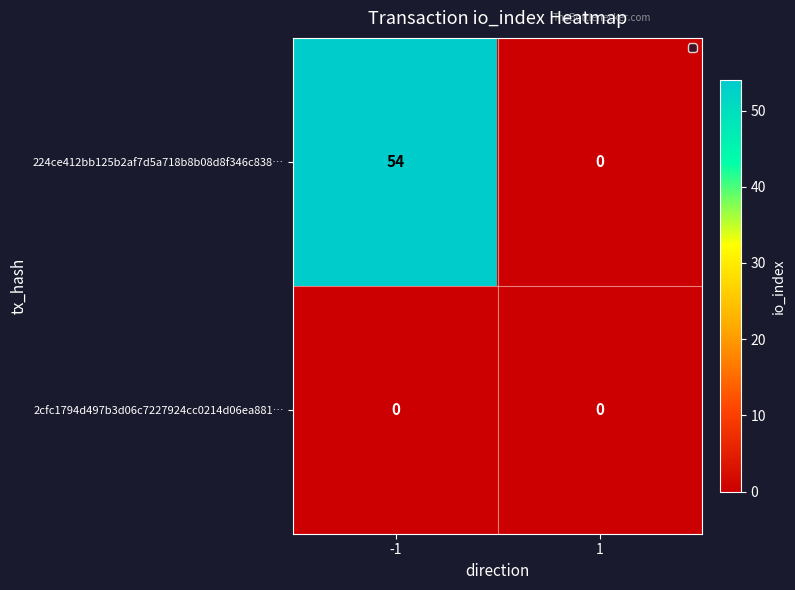

What is the maximum value shown in the chart?

54